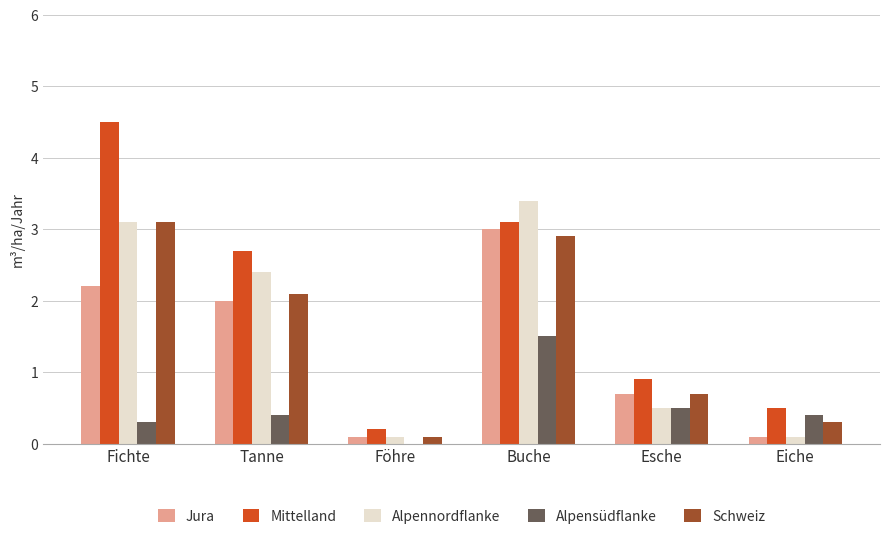

What is the total value across all series at Esche?

3.3